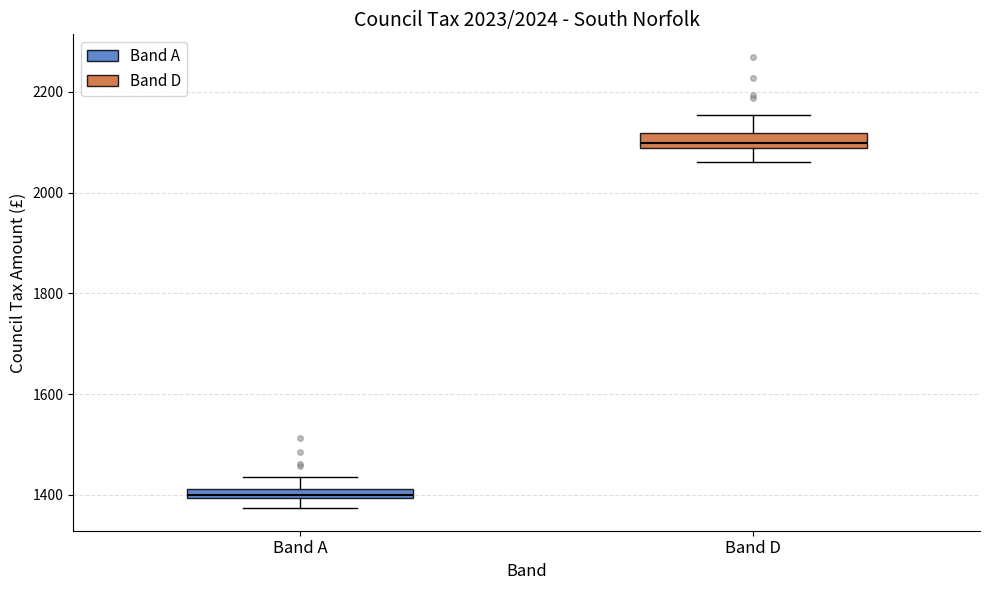

Which box has the highest median line?

Band D